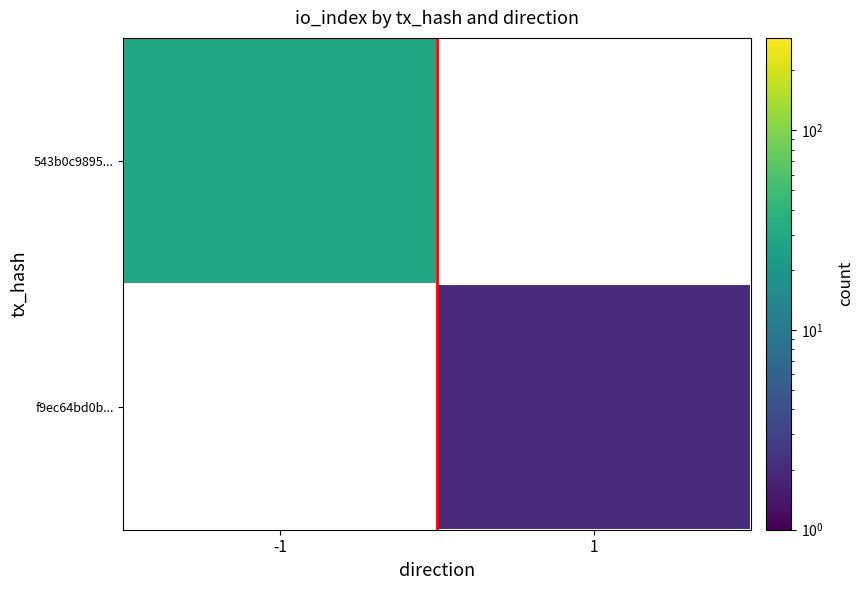

True or false: f9ec64bd0b... has a value of 0.8 at 1.

False